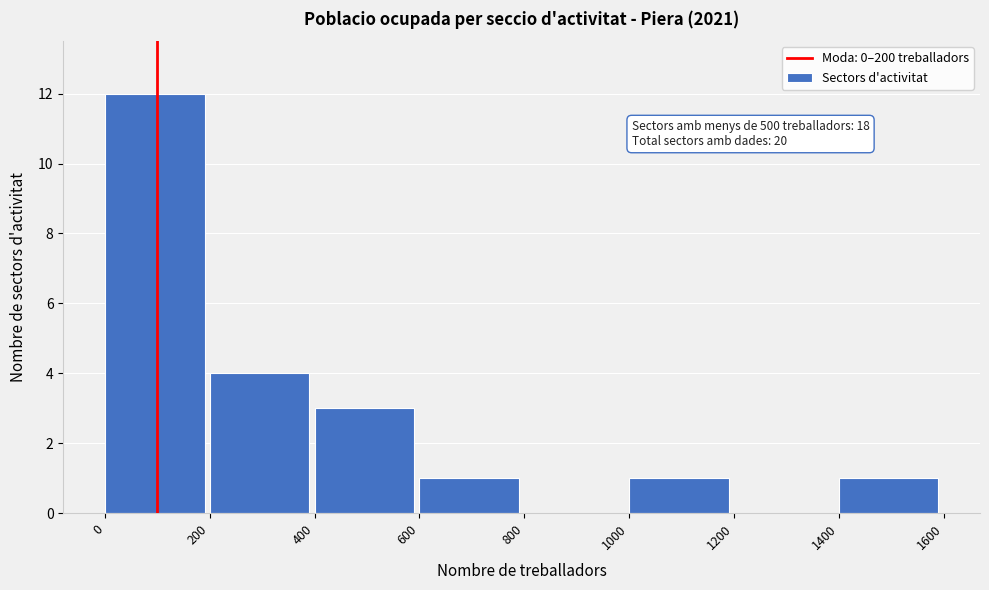

Over which range of the x-axis is the bar tallest?

0 to 200